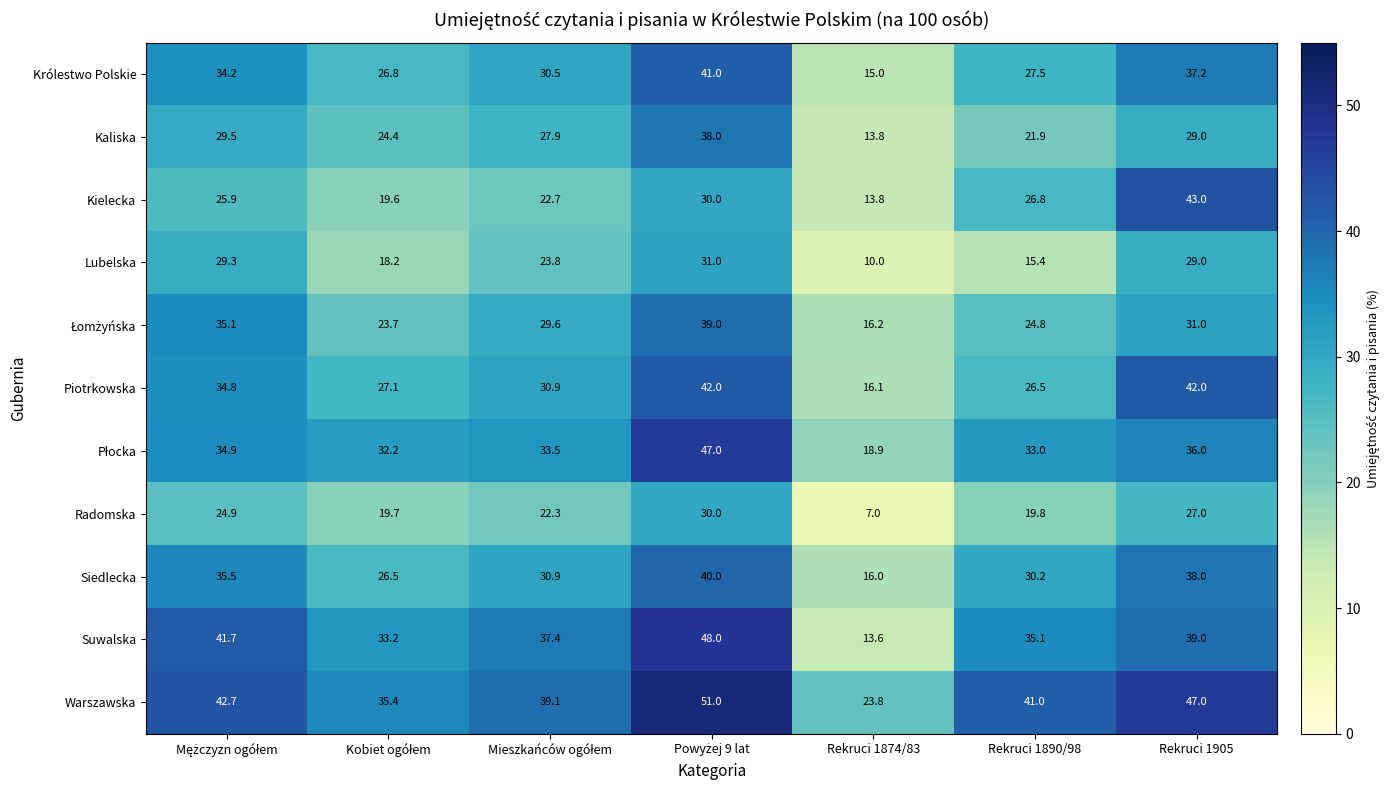

Read the Warszawska value at Rekruci 1890/98.

41.0